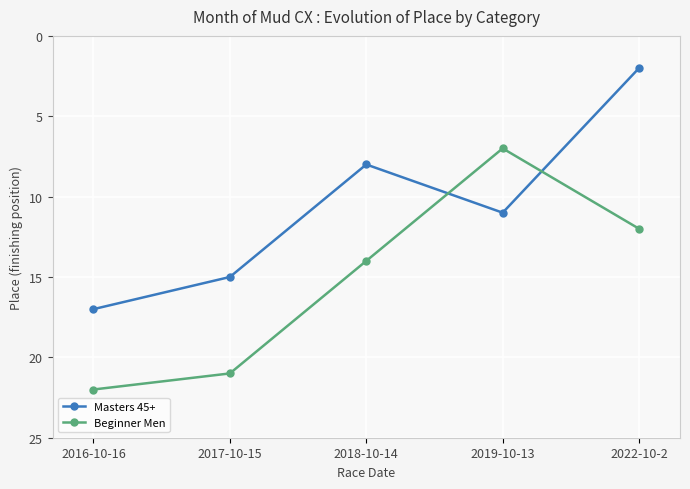

What is the highest value of the Beginner Men series?

22